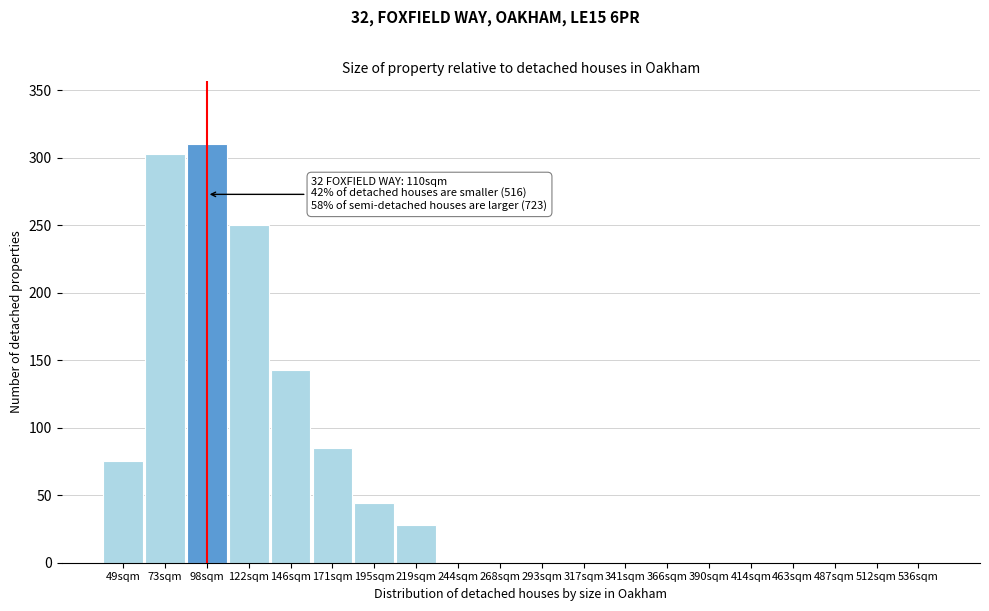

Reading left to right, what are all the values shown in this chart?

49sqm=75	73sqm=303	98sqm=310	122sqm=250	146sqm=143	171sqm=85	195sqm=44	219sqm=28	244sqm=0	268sqm=0	293sqm=0	317sqm=0	341sqm=0	366sqm=0	390sqm=0	414sqm=0	463sqm=0	487sqm=0	512sqm=0	536sqm=0